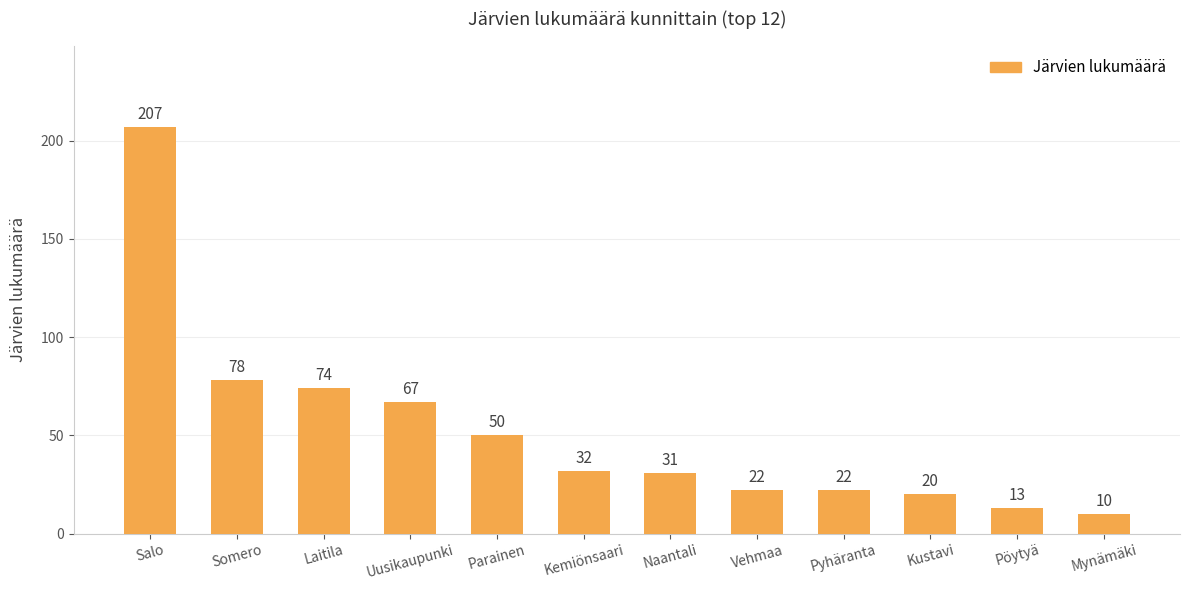

What is the label of the 10th bar from the left?

Kustavi